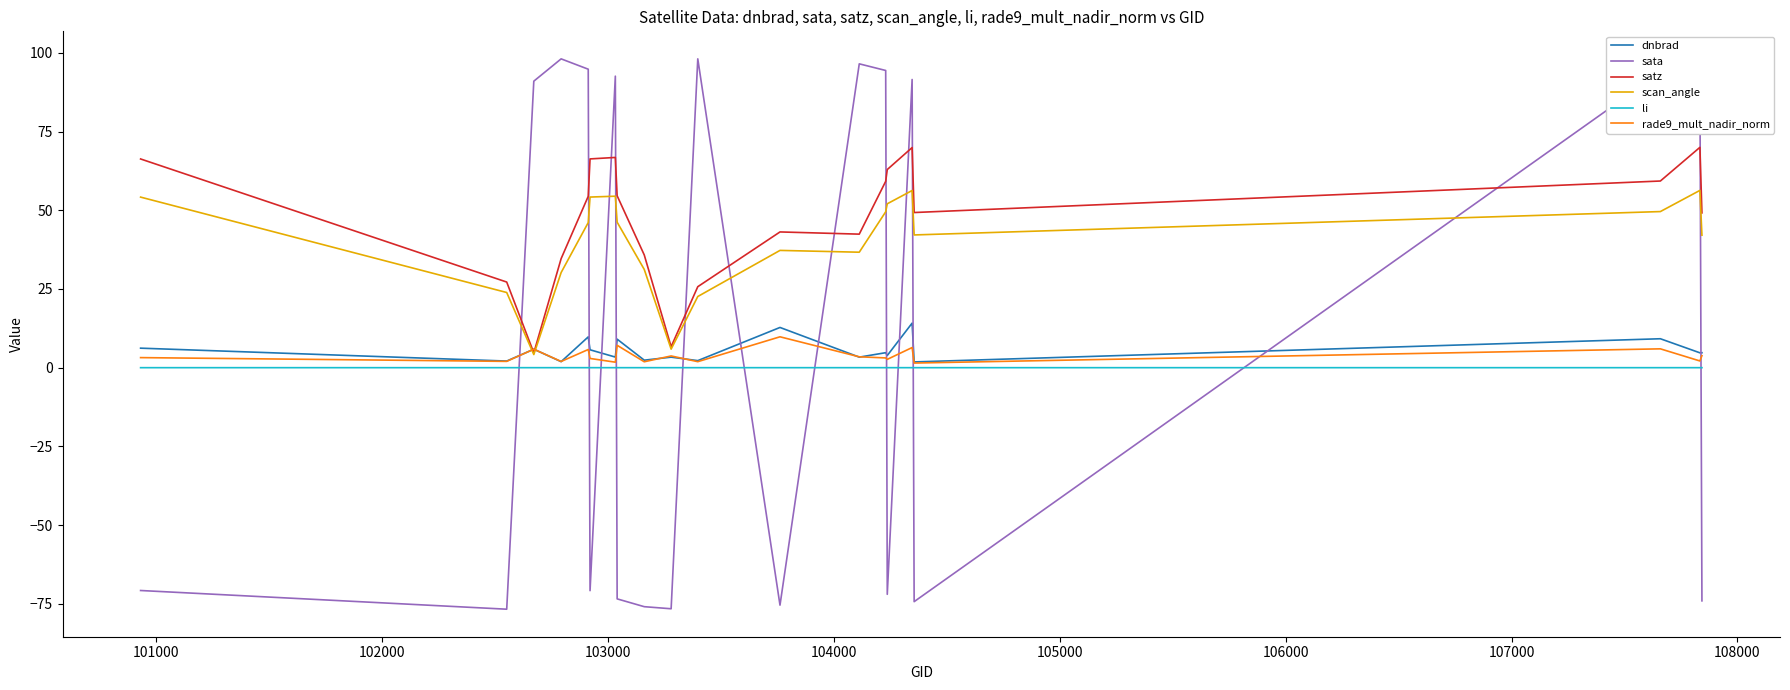

Which series has the widest spread of values?

sata